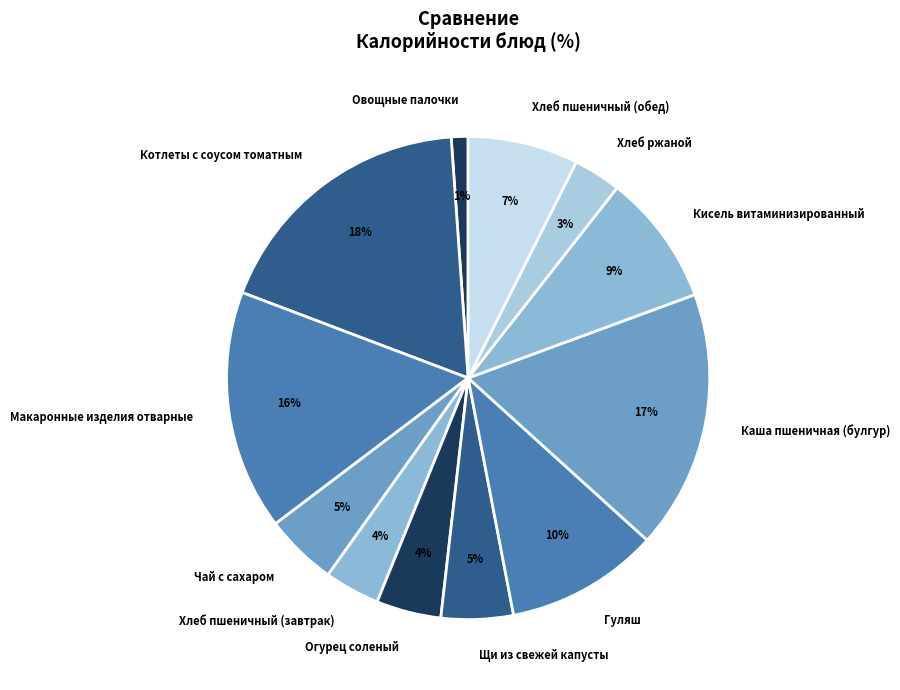

How many segments does this pie chart have?

12